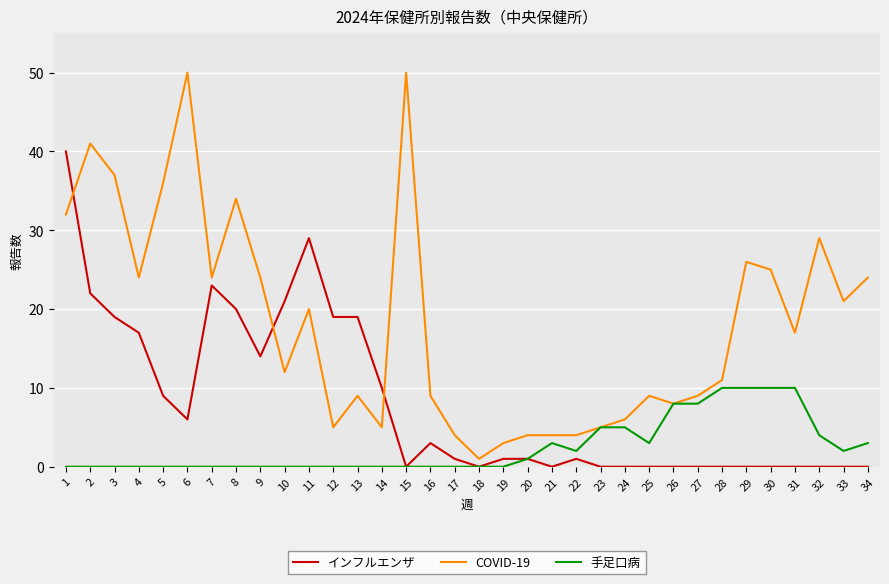

What are all the series names shown in the legend?

インフルエンザ, COVID-19, 手足口病